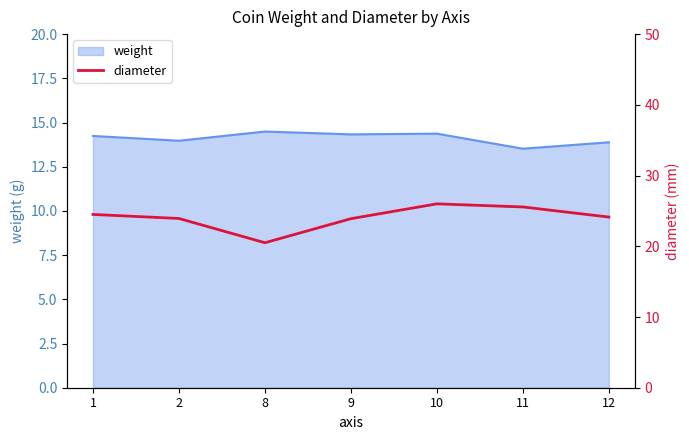

The chart shows a value of 23.9 at 2. True or false?

True